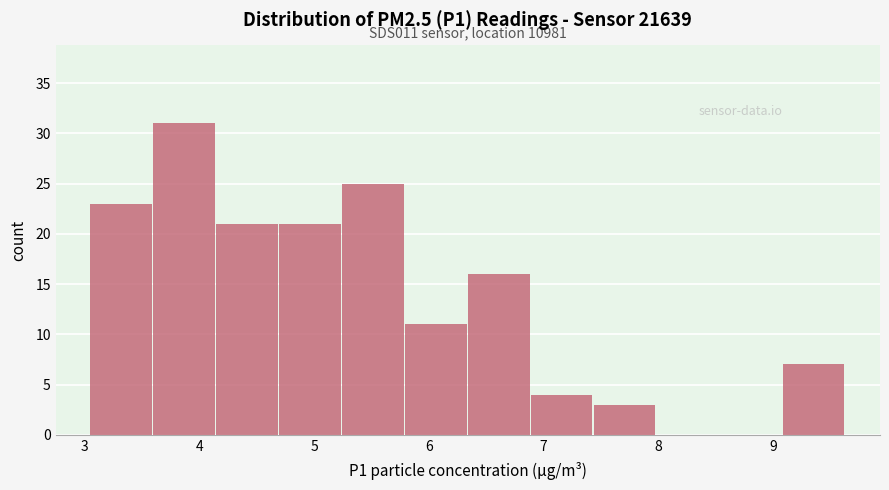

Which range on the x-axis has the tallest bar?

3.6 to 4.1